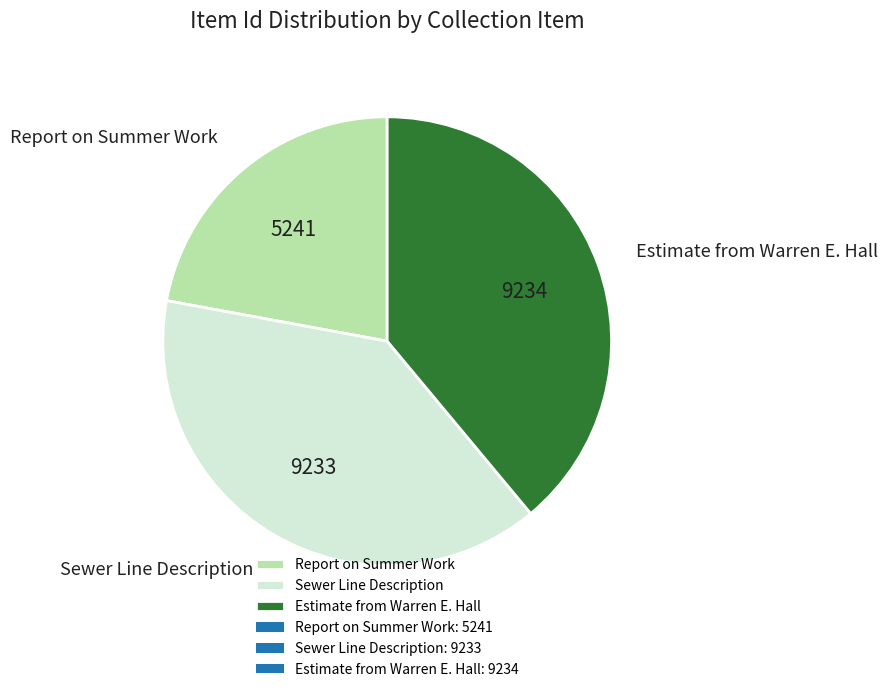

How many slices are in this pie chart?

3